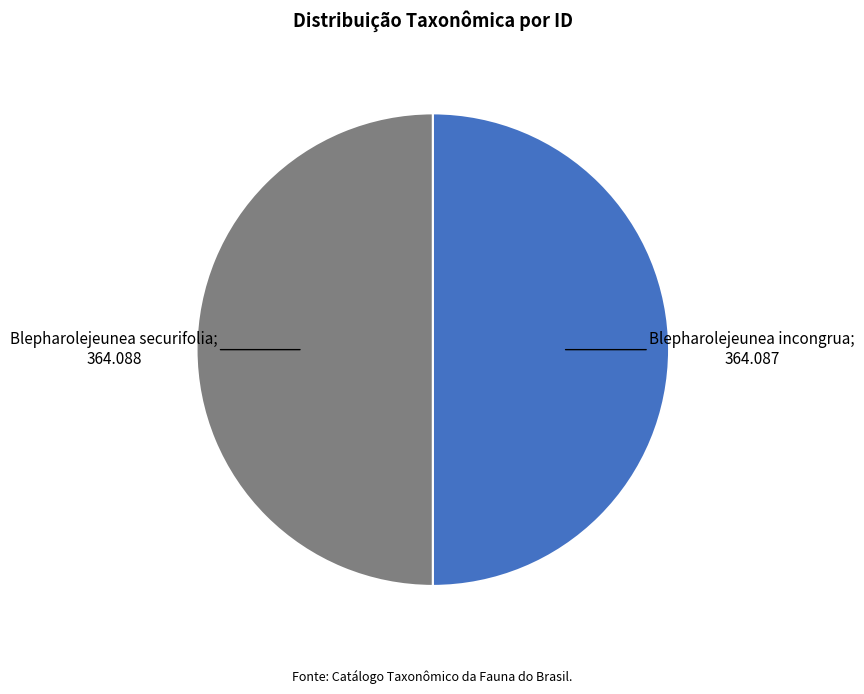

True or false: Blepharolejeunea incongrua accounts for 56% of the total.

False